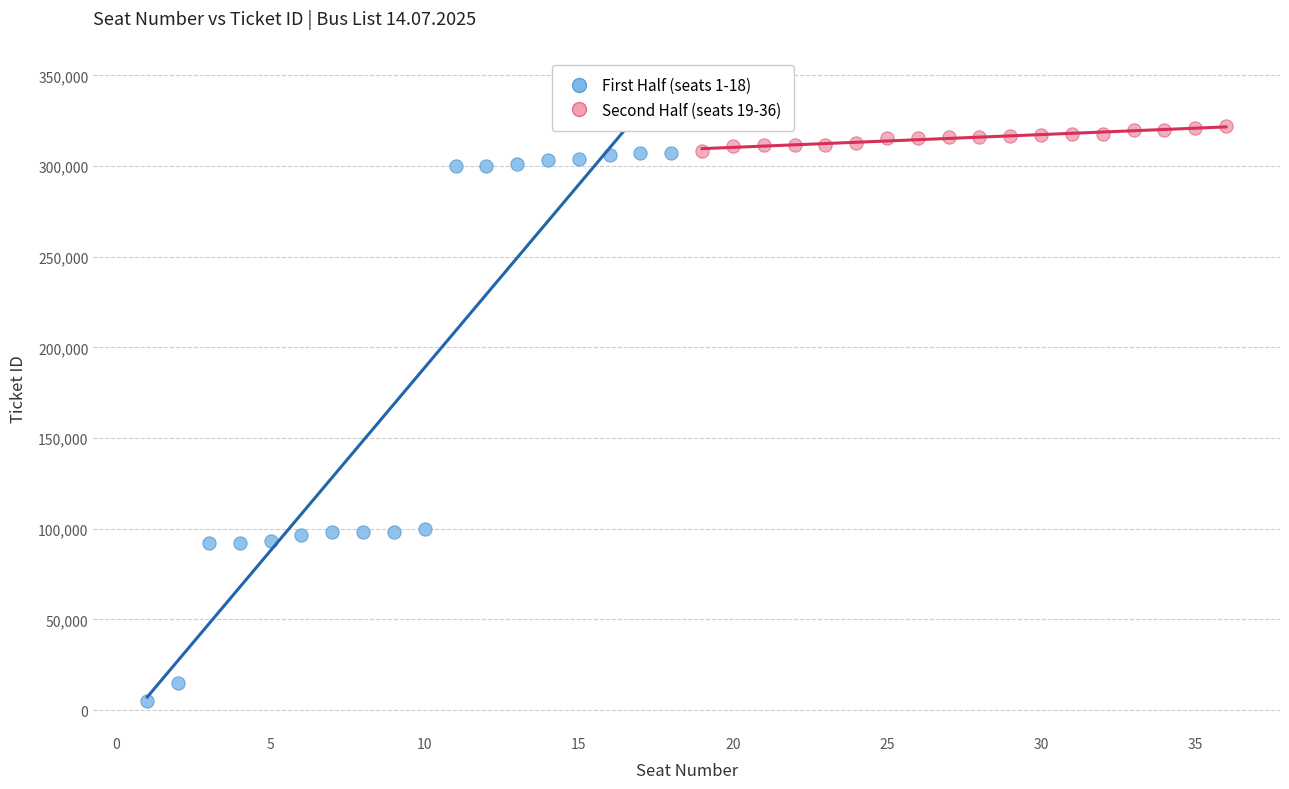

Which series has the largest Y range (max minus min)?

First Half (seats 1-18)